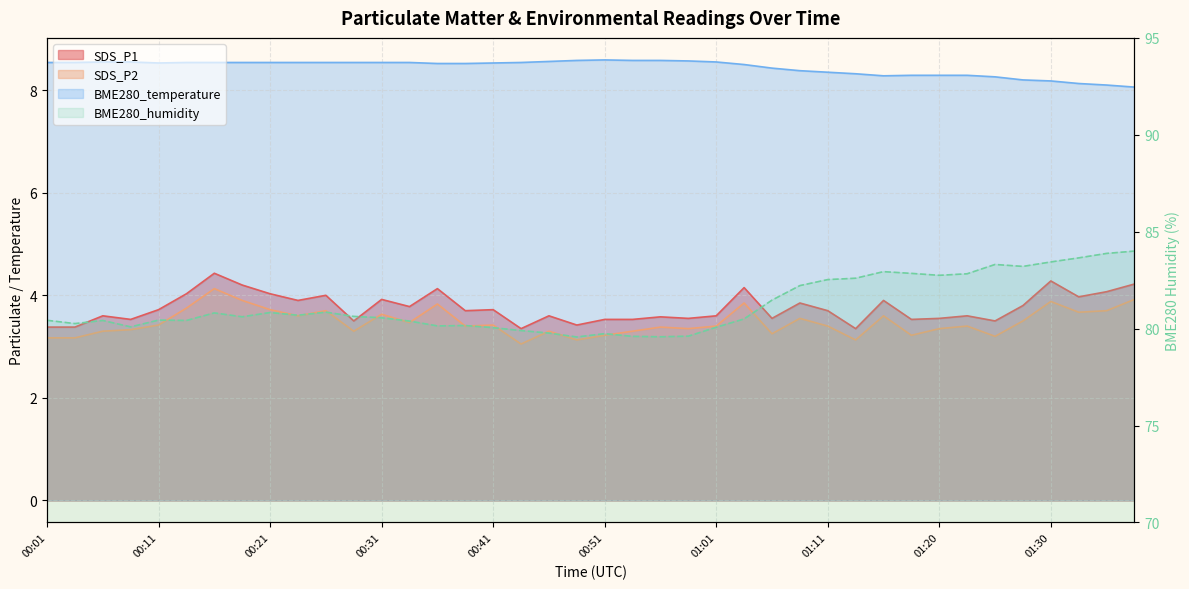

Where is the first local maximum for SDS_P1?

00:06